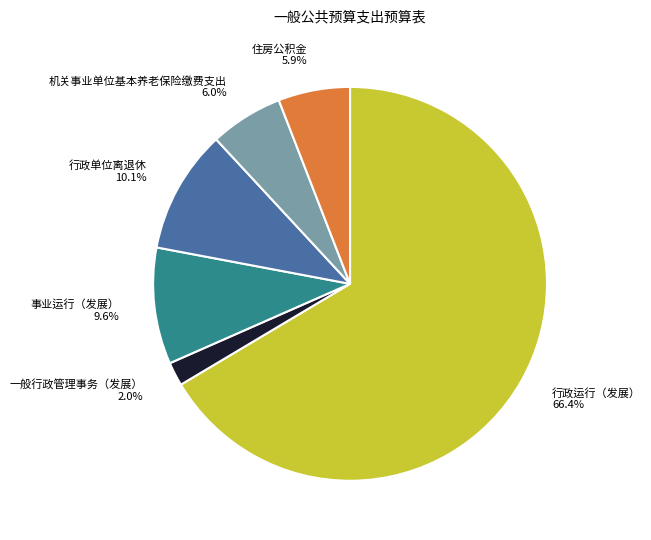

What percentage is the 事业运行（发展） slice, to the nearest percent?

10%